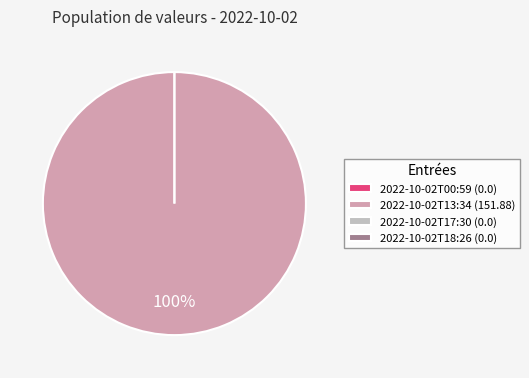

Rank the categories by value from highest to lowest.

2022-10-02T13:34, 2022-10-02T00:59, 2022-10-02T17:30, 2022-10-02T18:26